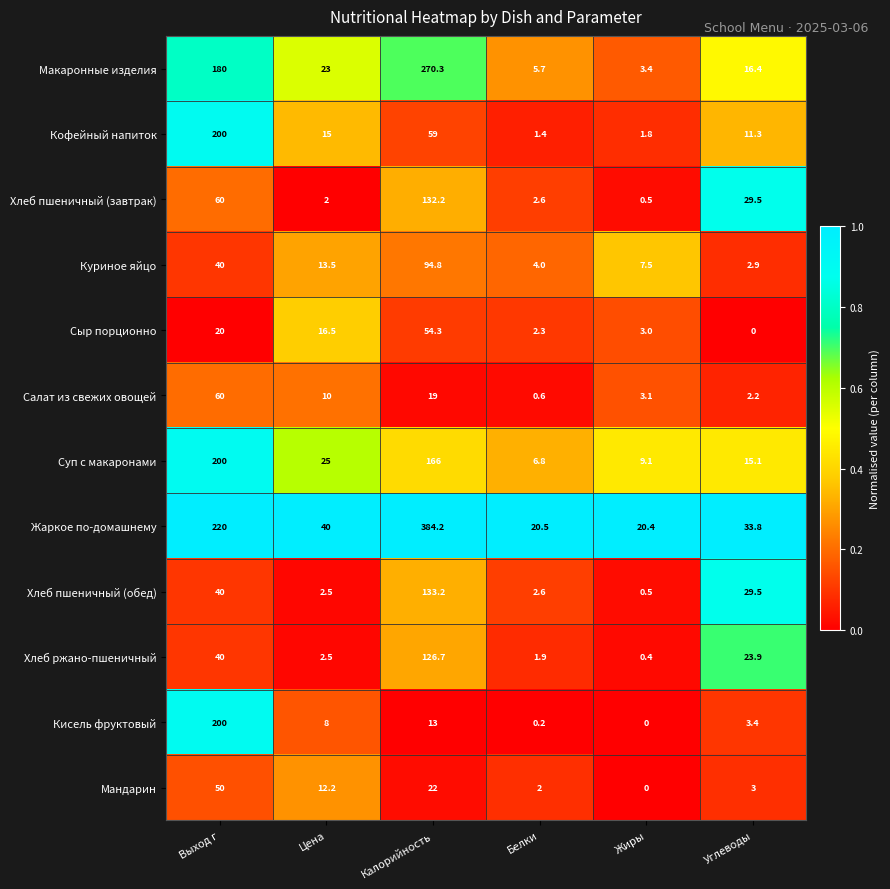

Between Калорийность and Белки, which series saw the biggest shift?

Жаркое по-домашнему